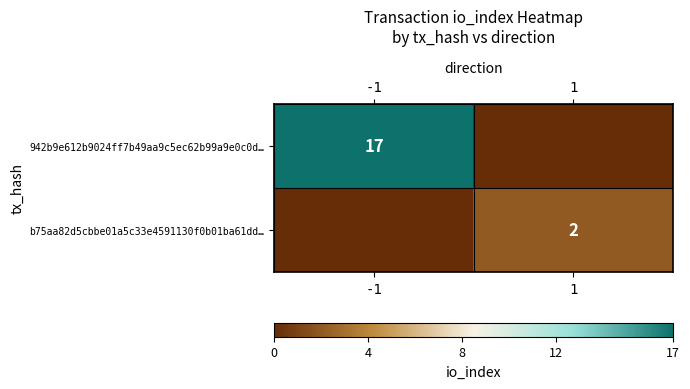

The b75aa82d5cbbe01a5c33e4591130f0b01ba61dd… series shows 3 at 1. True or false?

False